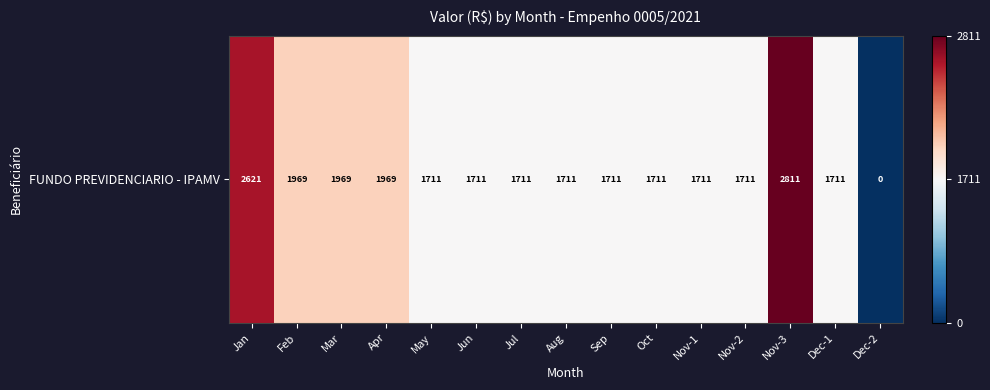

Is it true that the value at Nov-1 is 1047.5?

False